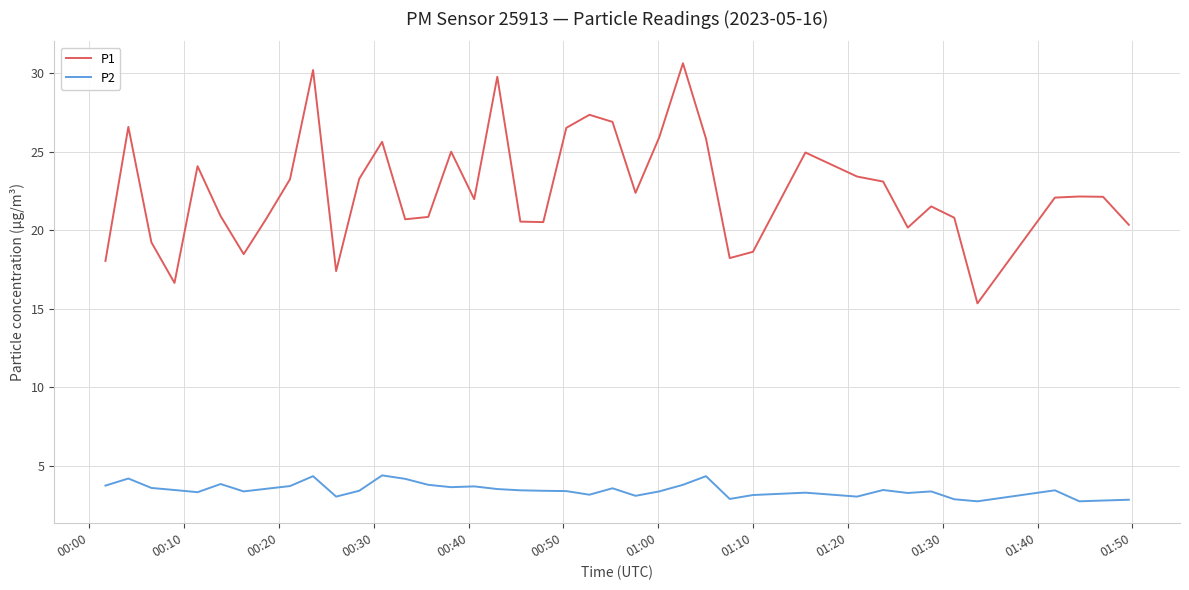

True or false: P2 and P1 cross at least once.

False